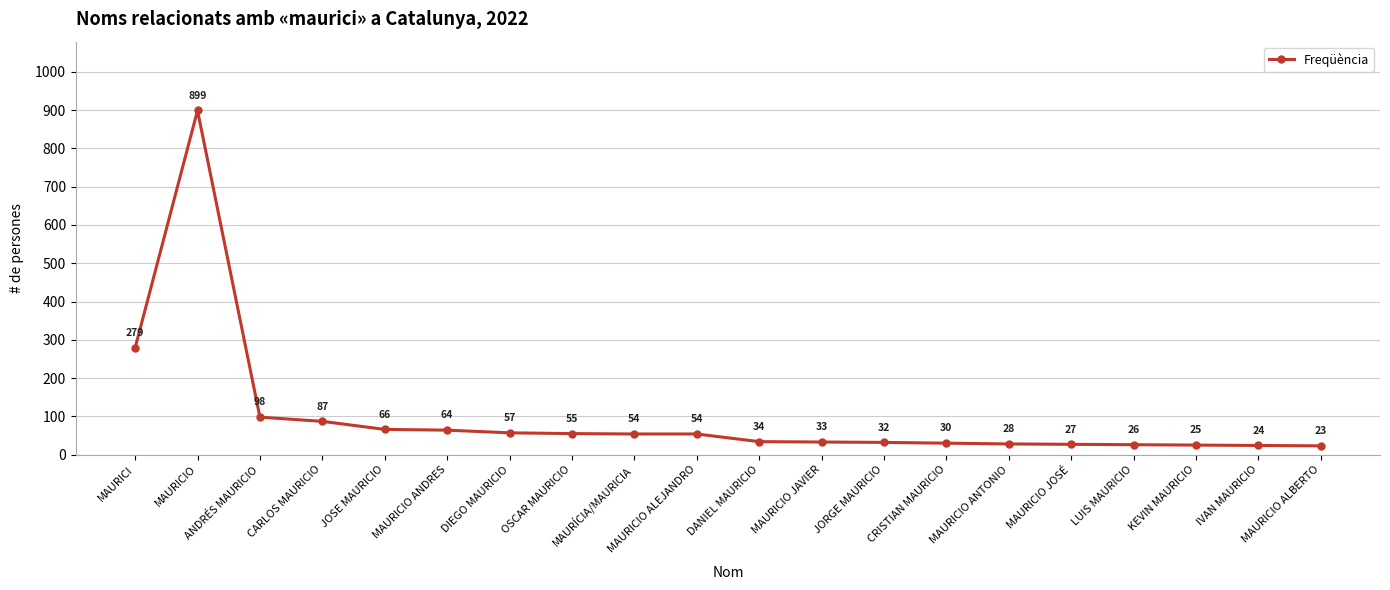

What is the average value?

100